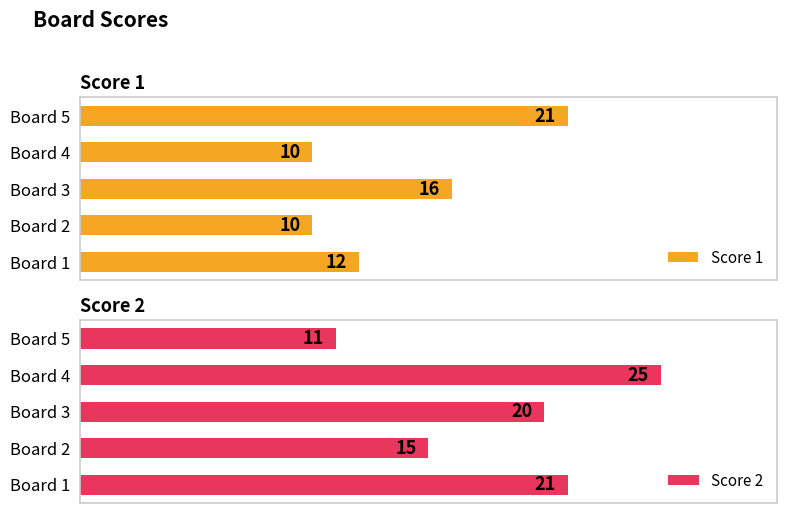

Rank the categories by Score 2 value from highest to lowest.

Board 4, Board 1, Board 3, Board 2, Board 5